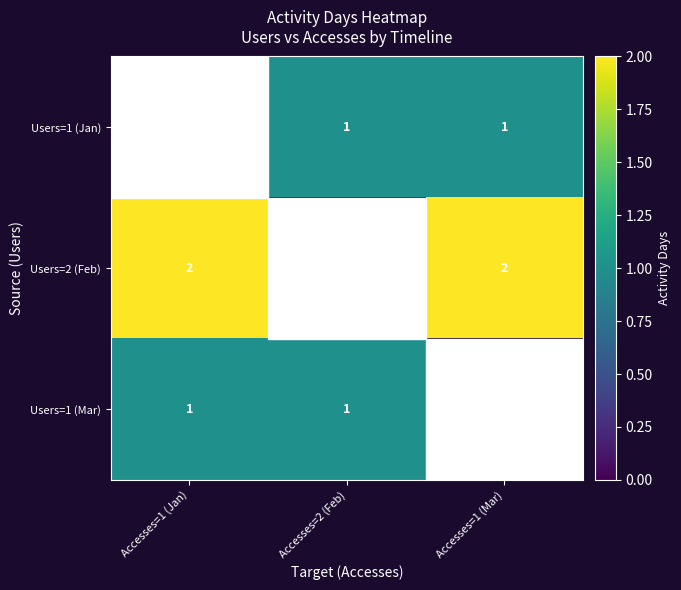

True or false: Users=2 (Feb) has a value of 3 at Accesses=1 (Mar).

False